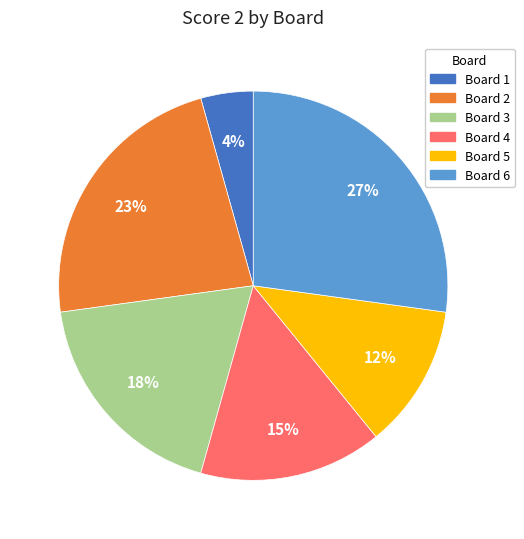

Is there a majority slice in this chart?

No